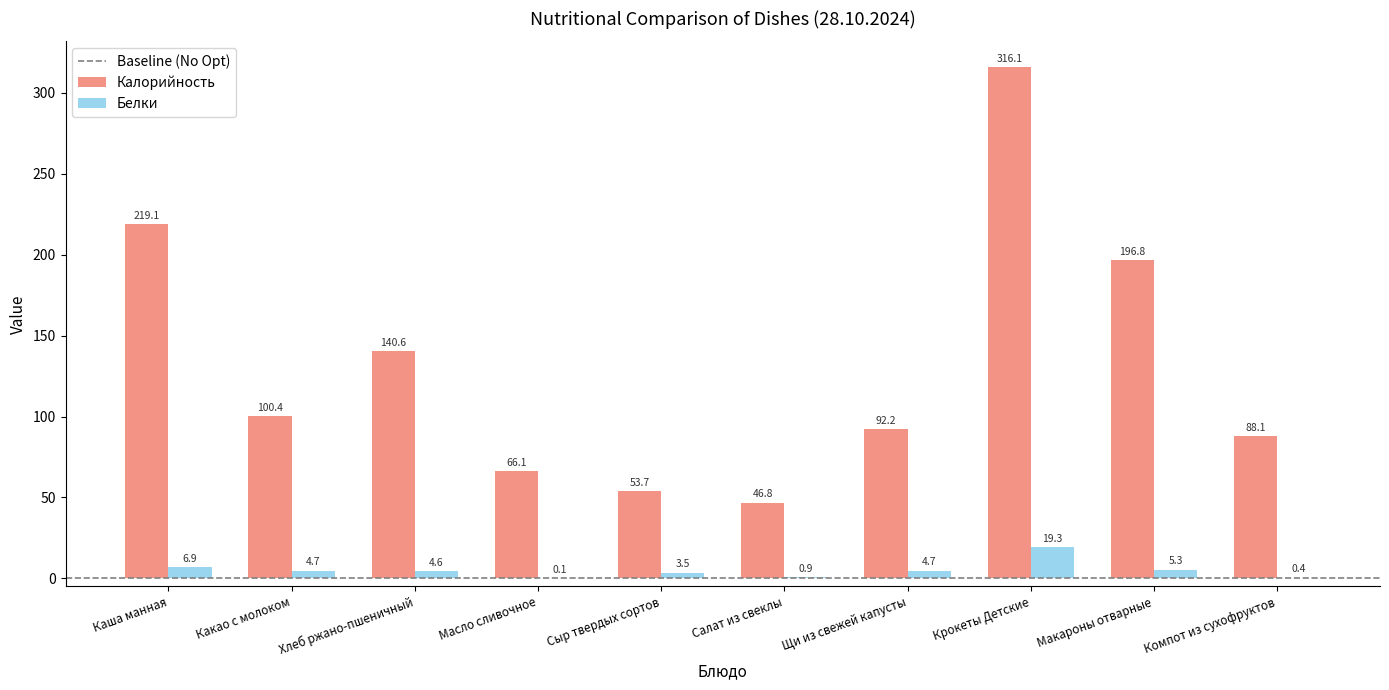

True or false: Калорийность has a value of 100.4 at Какао с молоком.

True